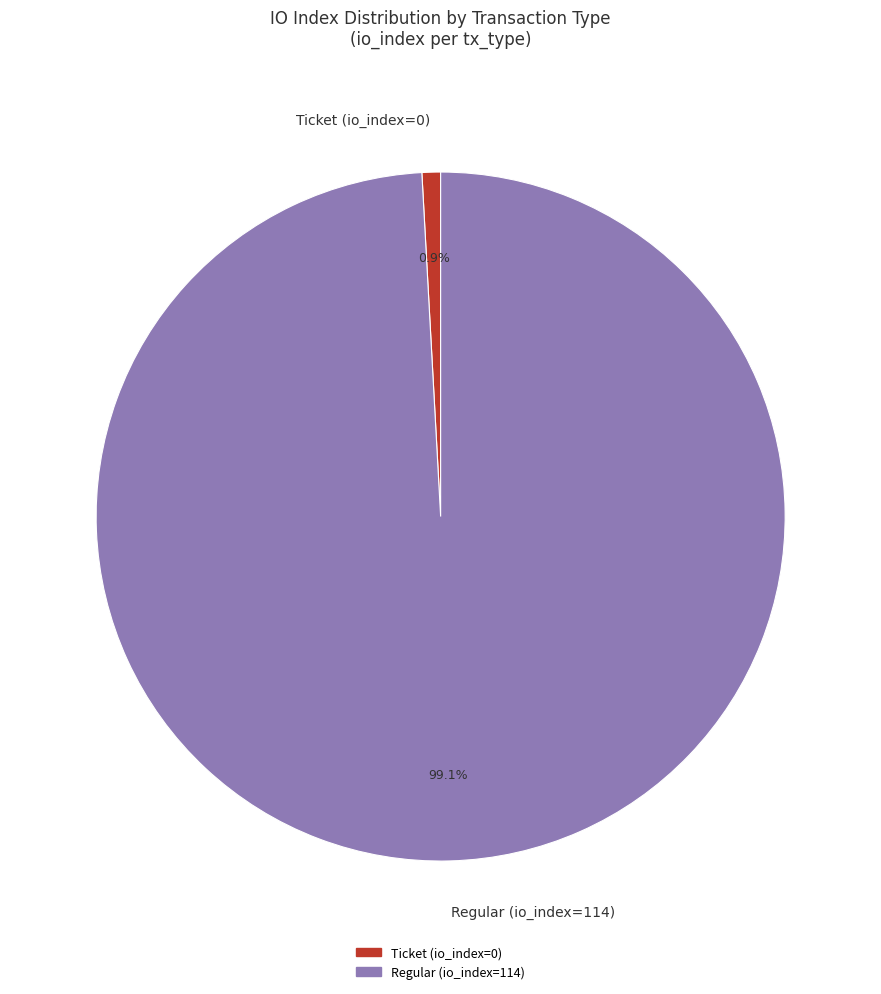

What percentage do Ticket (io_index=0) and Regular (io_index=114) together represent?

100.0%